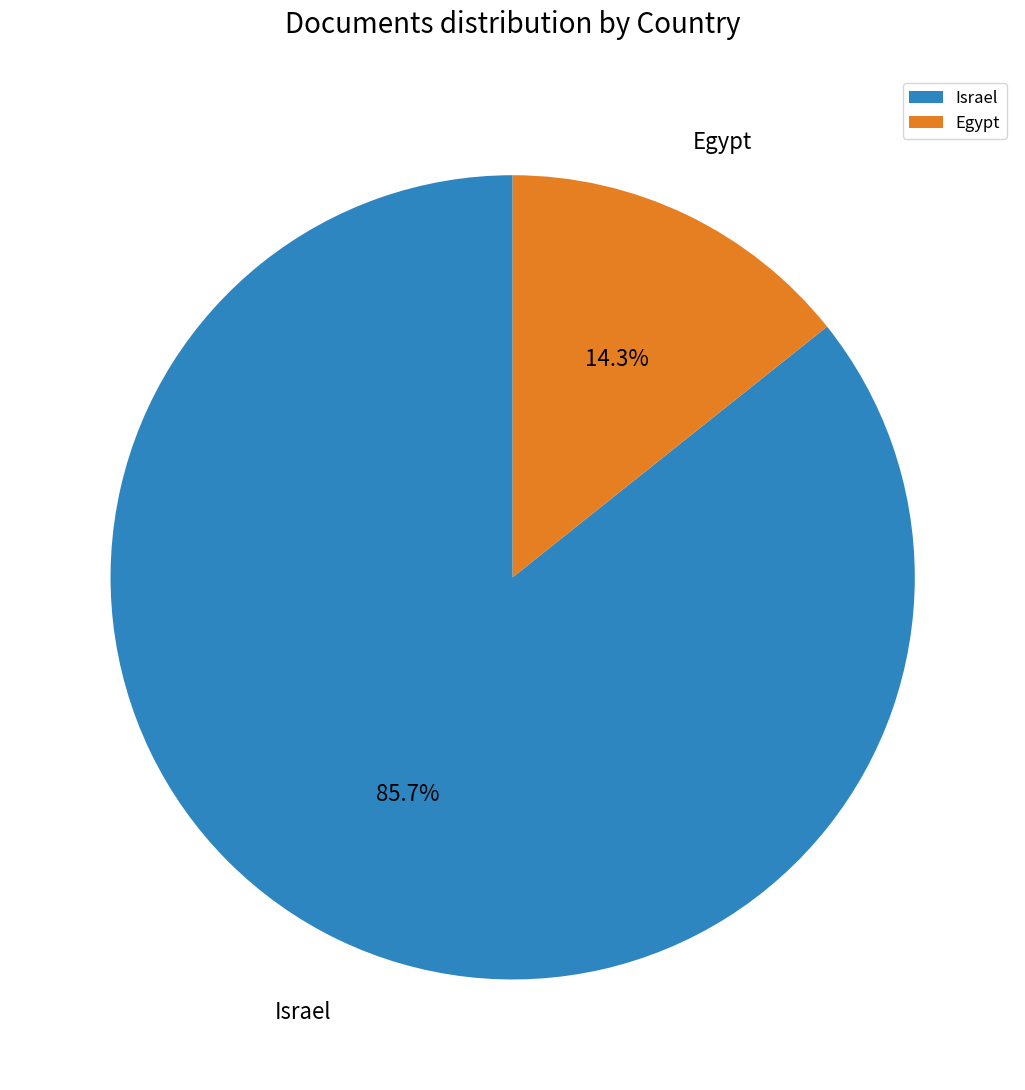

The Israel slice represents 93% of the pie. True or false?

False